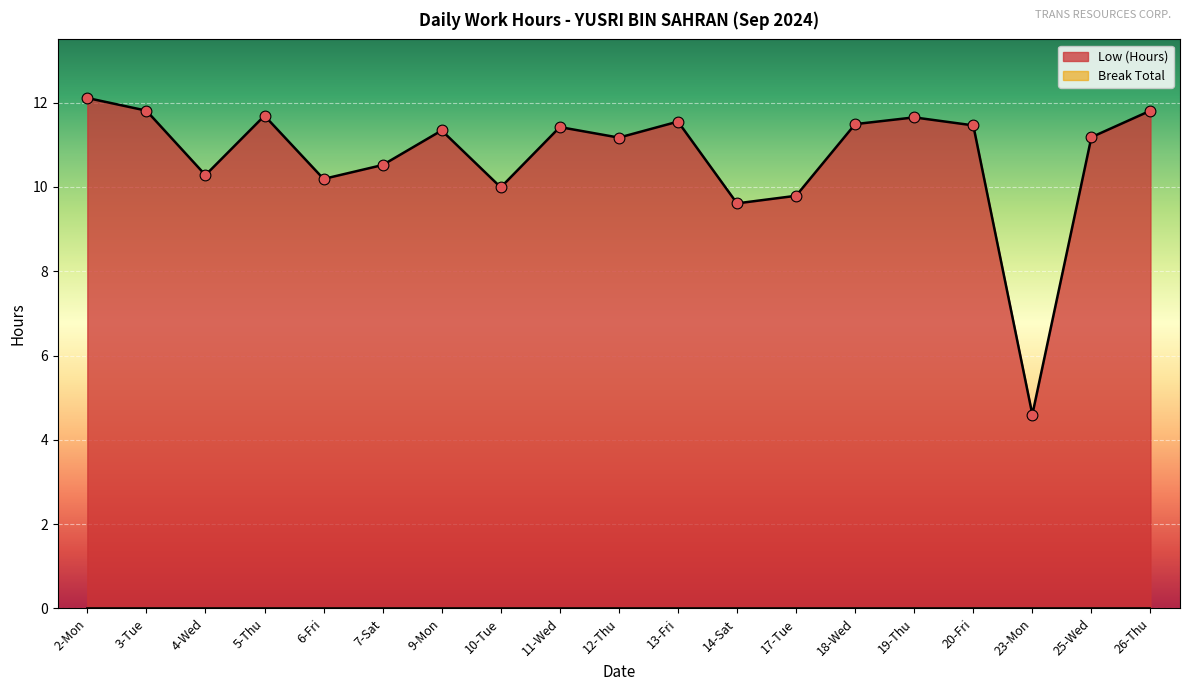

Between 14-Sat and 2-Mon, which is larger?

2-Mon